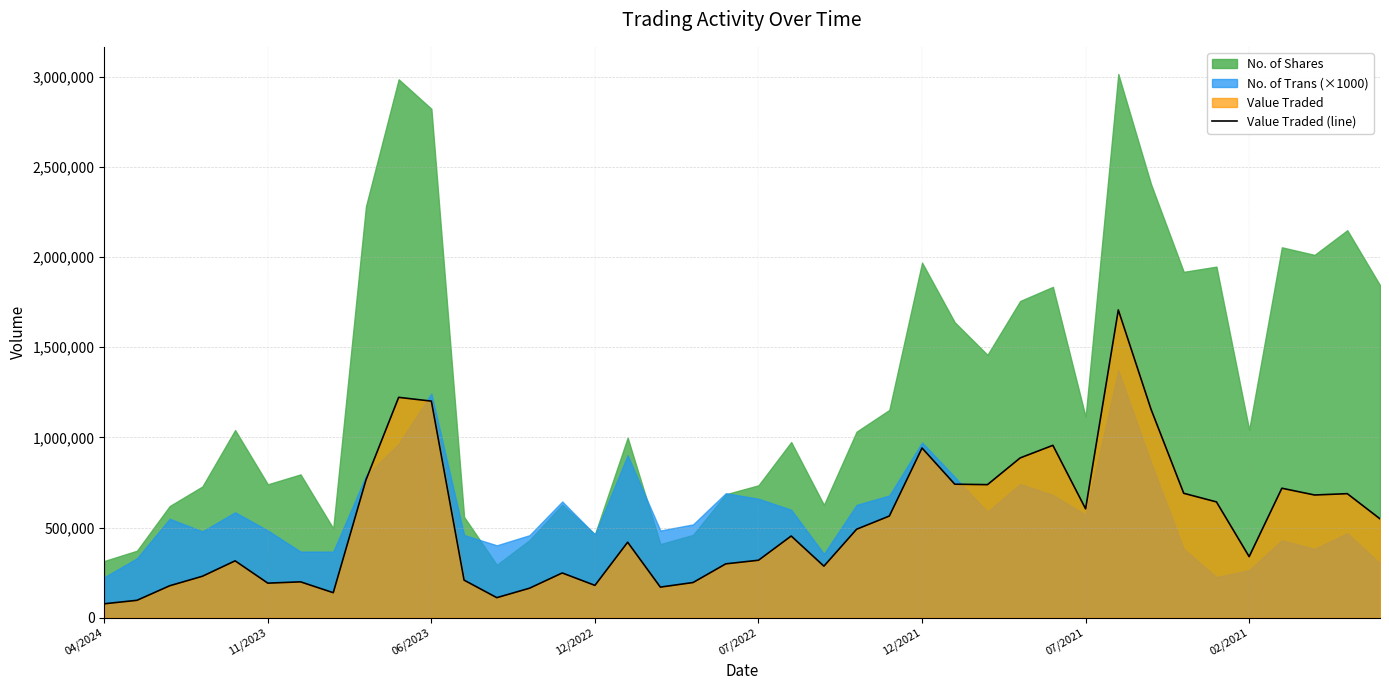

Where does the data first go above 453588?

8